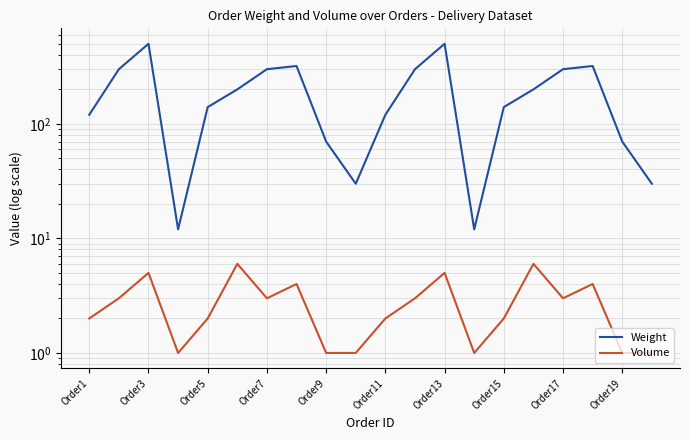

What is the value of the Weight point at the 8th from the left?

320